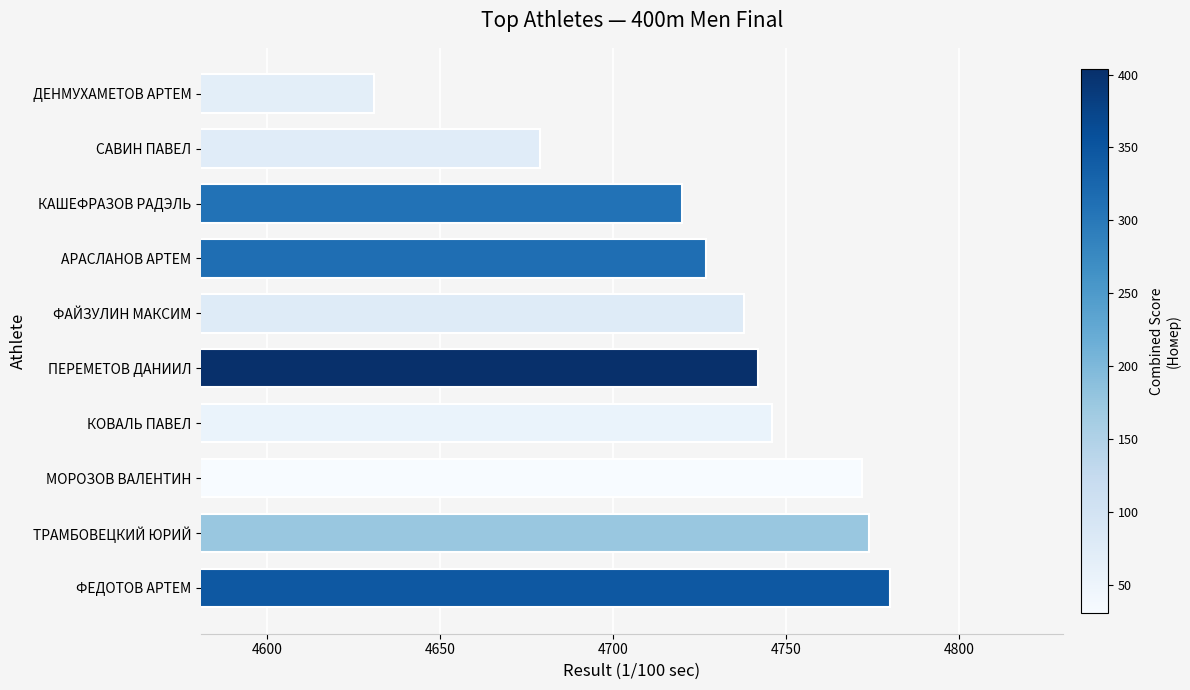

What is the smallest value displayed?

4631